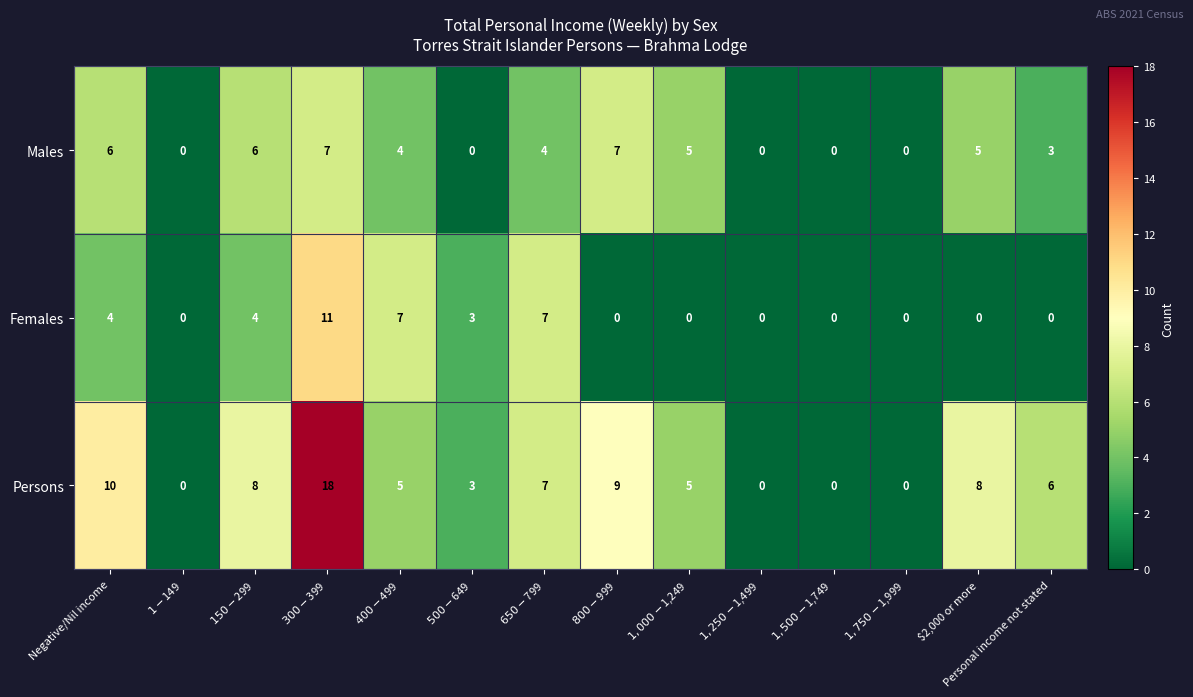

True or false: Males has a value of 5 at $2,000 or more.

True